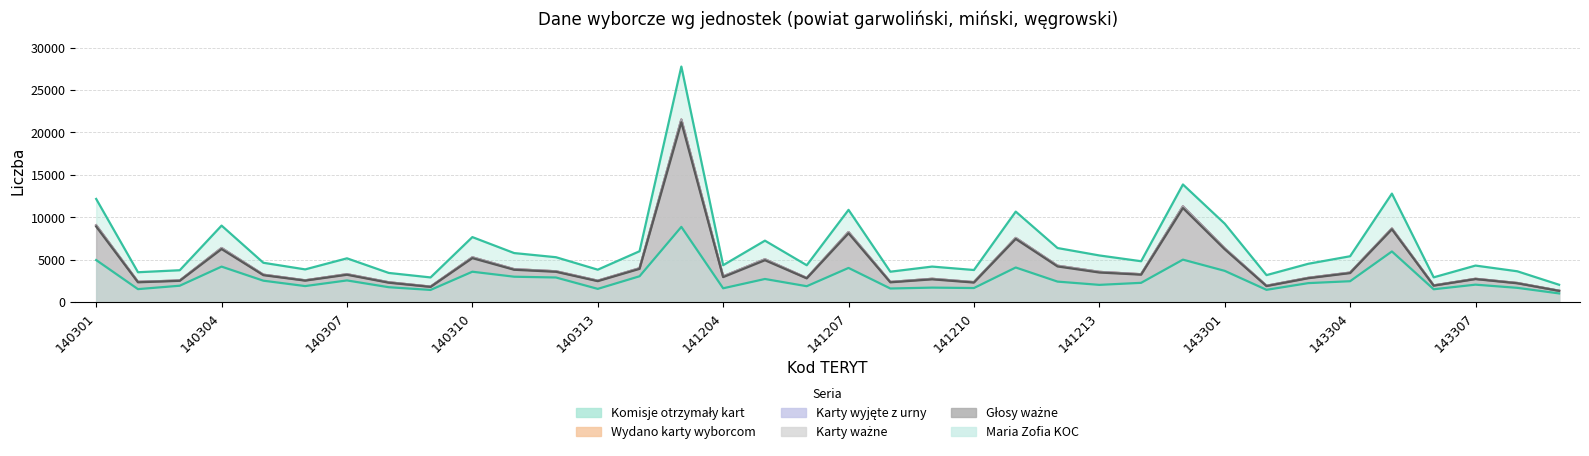

At 141215, list the series in order from largest to smallest.

Komisje otrzymały kart, Wydano karty wyborcom, Karty wyjęte z urny, Karty ważne, Głosy ważne, Maria Zofia KOC